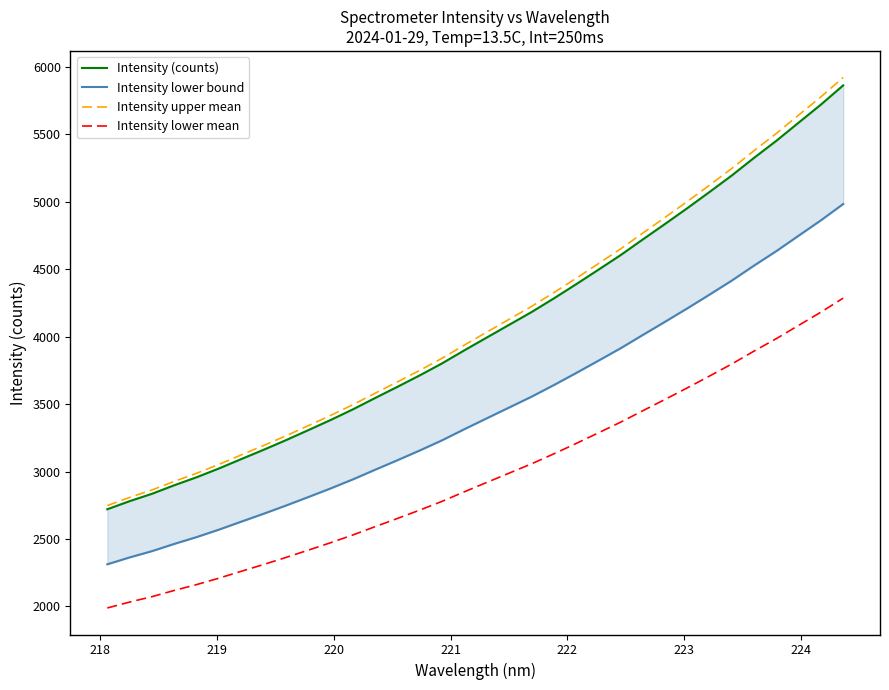

Rank the series by their maximum value, from lowest to highest.

Intensity lower mean, Intensity lower bound, Intensity (counts), Intensity upper mean